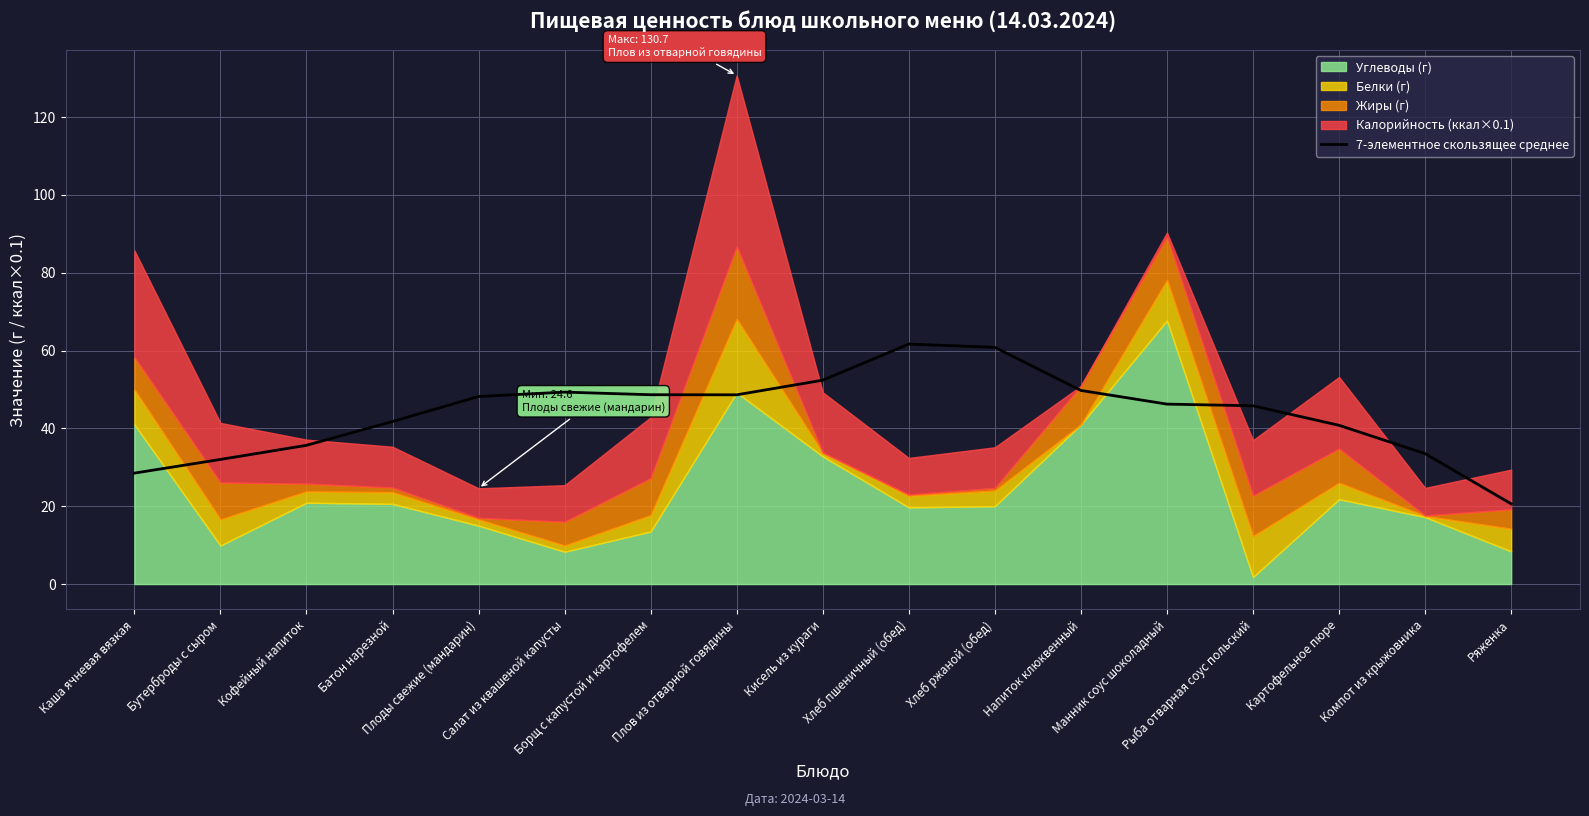

What is the lowest value of the 7-элементное скользящее среднее series?

20.6